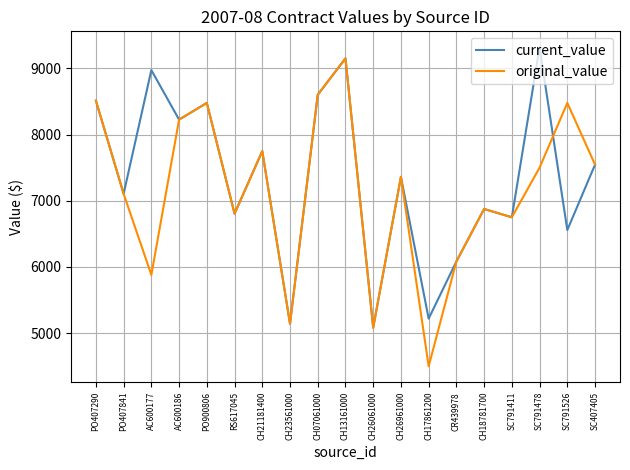

At which category does the chart reach its peak across all series?

SC791478